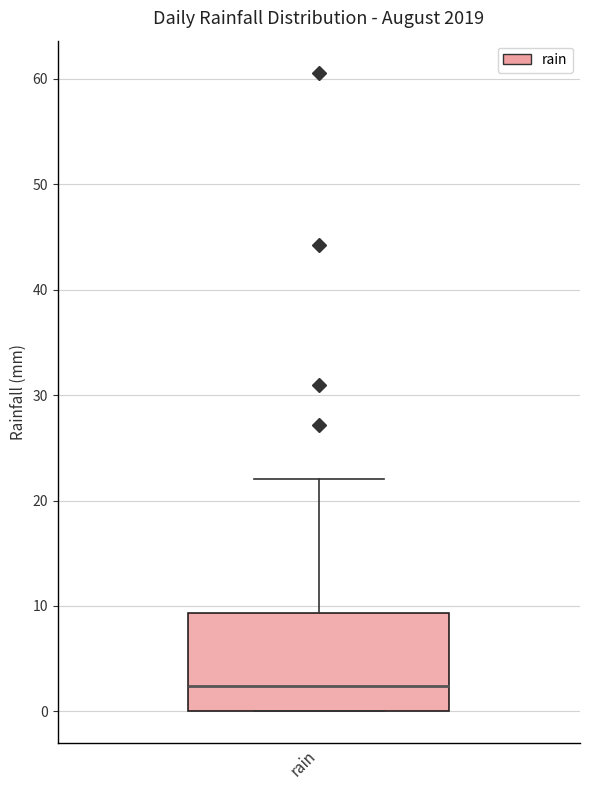

Transcribe this box plot: give where the median line is, the range the box spans, and where the two whiskers end, as read against the y-axis. The values are not printed on the chart, so give them approximately, as read against the axis.

median 2, box 0 to 9, whiskers 0 to 22